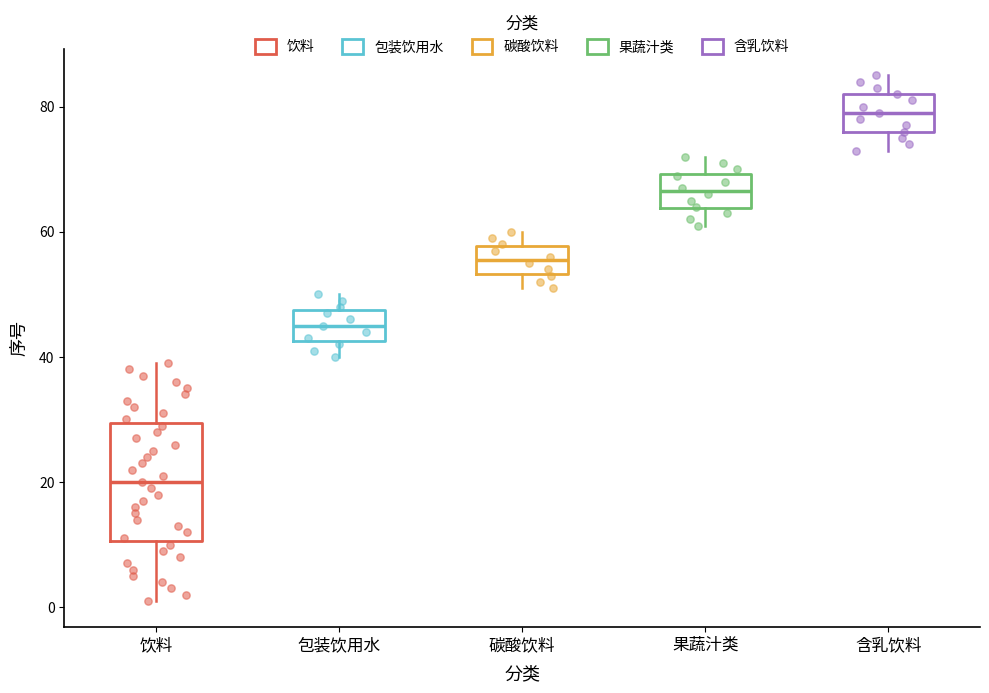

Reading left to right, transcribe this box plot: for each box, give where its median line is, the range the box spans, and where its two whiskers end, as read against the y-axis. The values are not printed on the chart, so give them approximately, as read against the axis.

饮料: median 20, box 10 to 30, whiskers 2 to 40
包装饮用水: median 46, box 42 to 48, whiskers 40 to 50
碳酸饮料: median 56, box 54 to 58, whiskers 52 to 60
果蔬汁类: median 66, box 64 to 70, whiskers 62 to 72
含乳饮料: median 80, box 76 to 82, whiskers 74 to 86